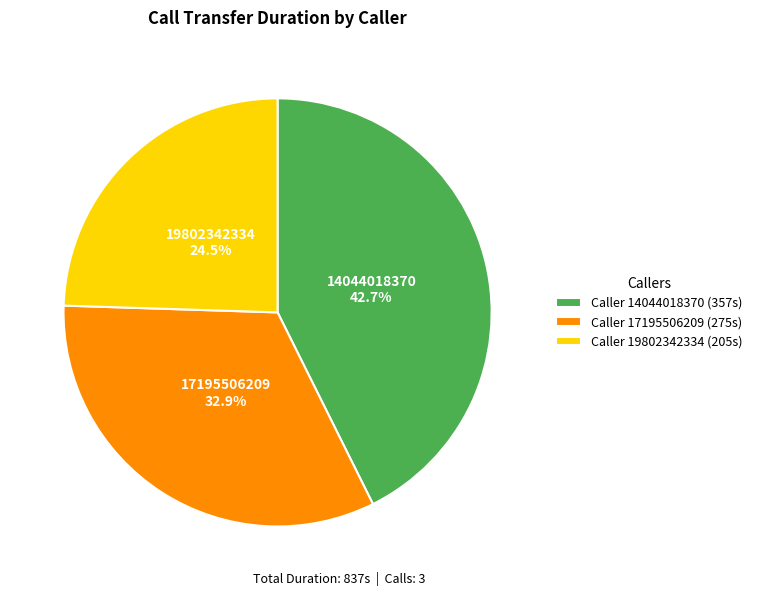

What is the smallest slice in the pie chart?

Caller 19802342334 (205s)